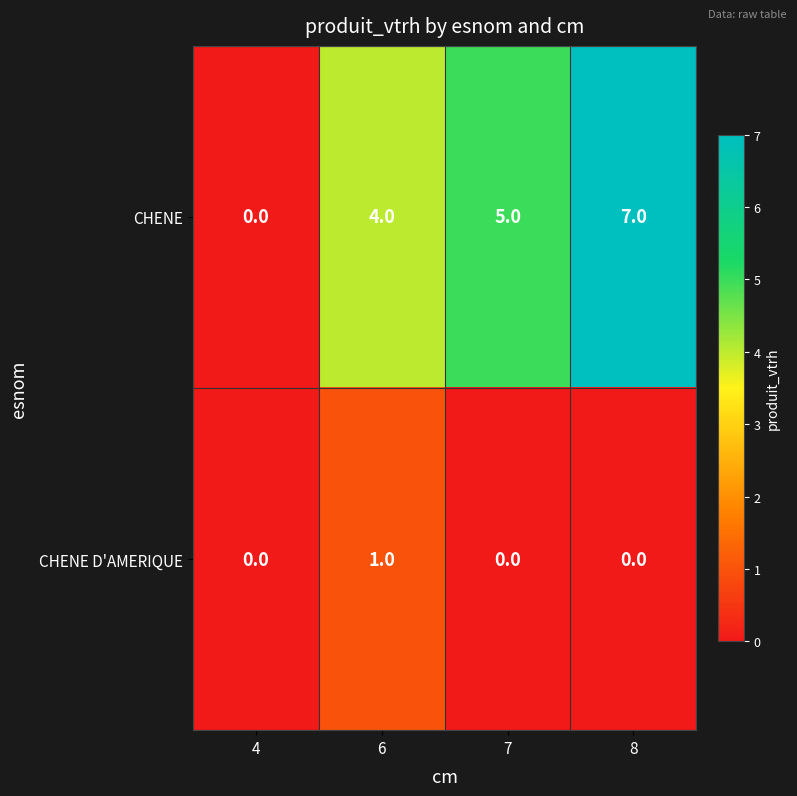

How many values in the CHENE series are below 5?

2